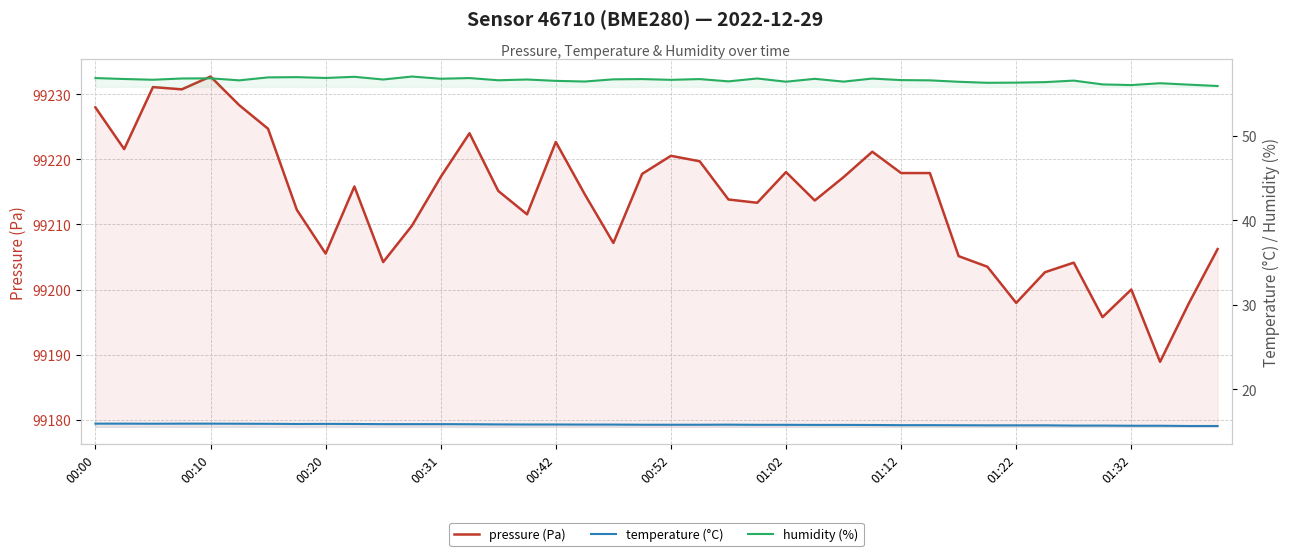

What are all the series names shown in the legend?

pressure, temperature, humidity